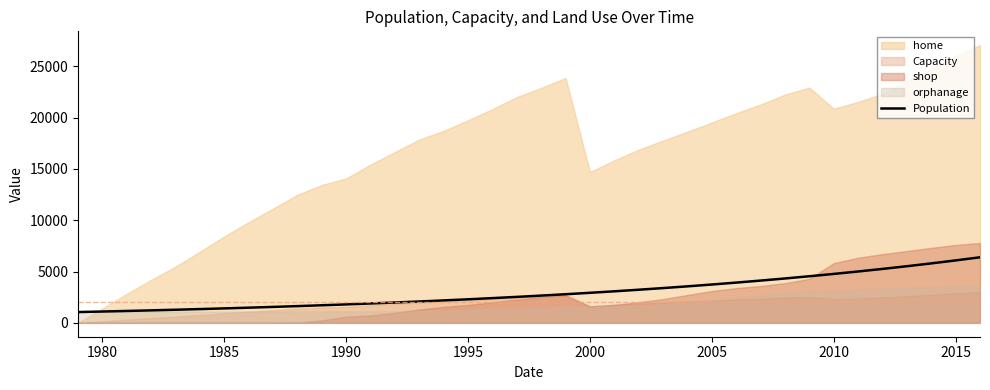

True or false: the data has more than 0 interior local peaks.

False